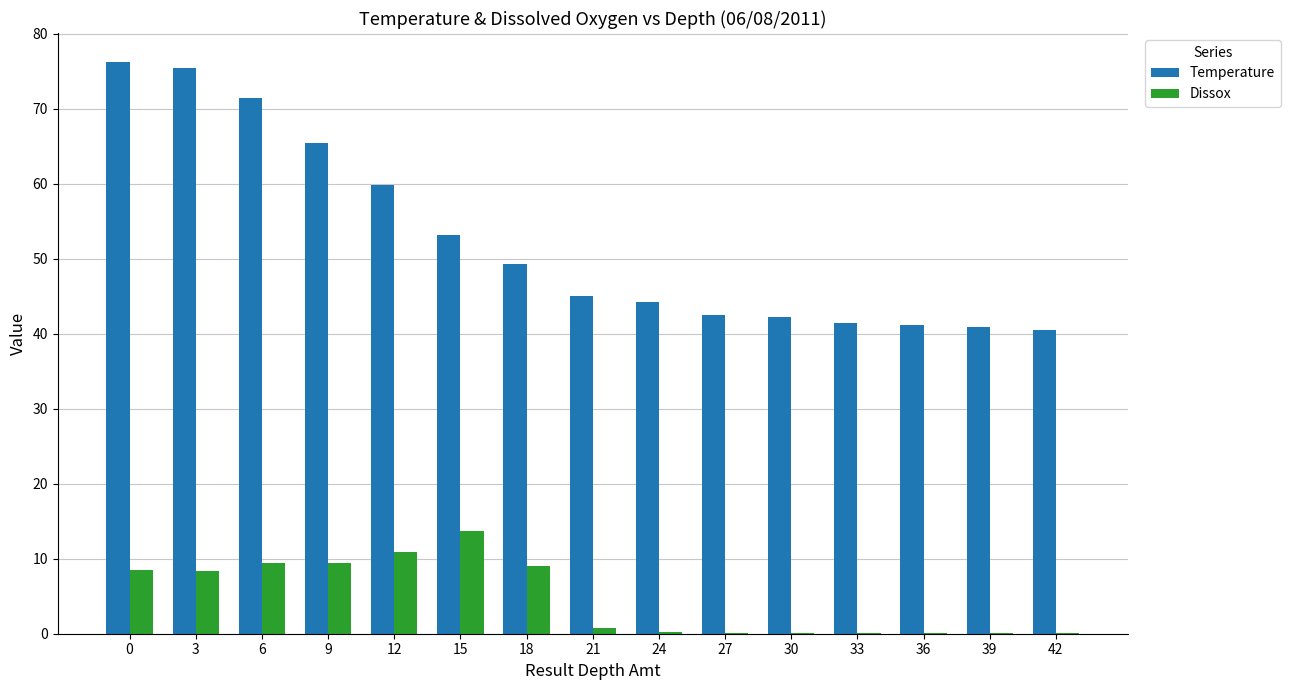

Does the chart contain stacked bars?

No